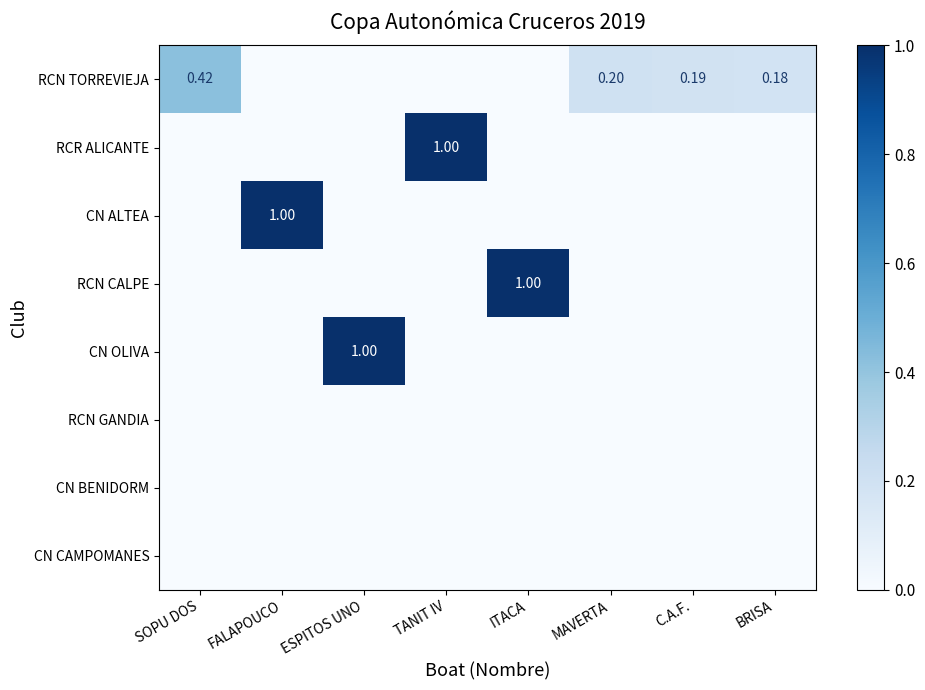

The CN OLIVA series shows 0.0 at SOPU DOS. True or false?

True